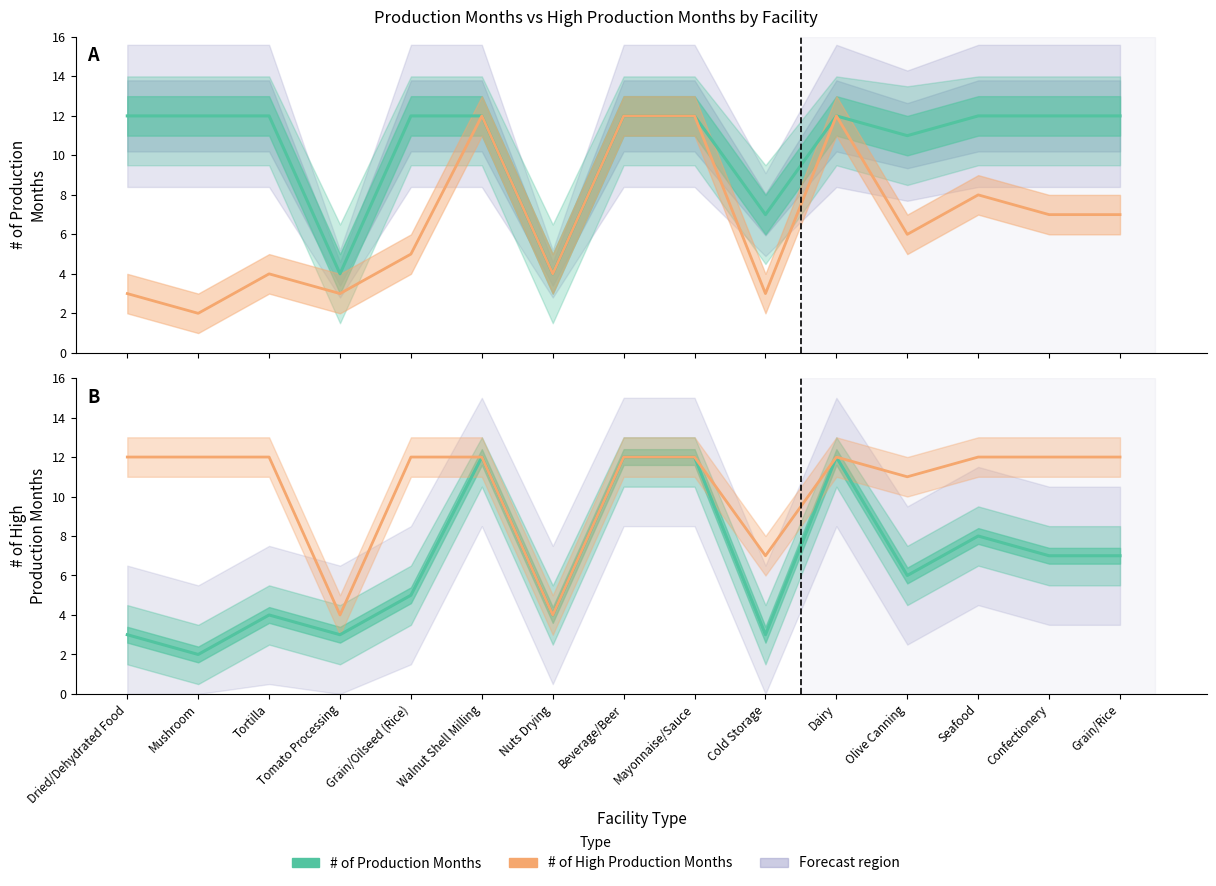

Does the chart display data point markers on the line(s)?

No